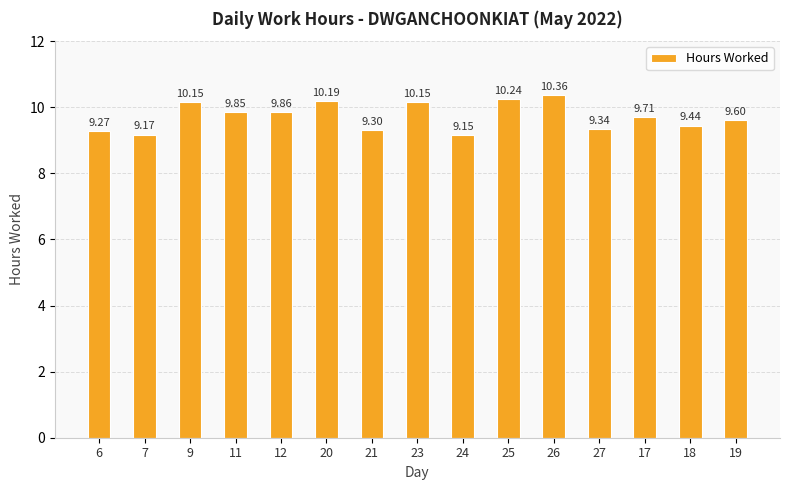

Is it true that the value at 26 is 10.4?

True